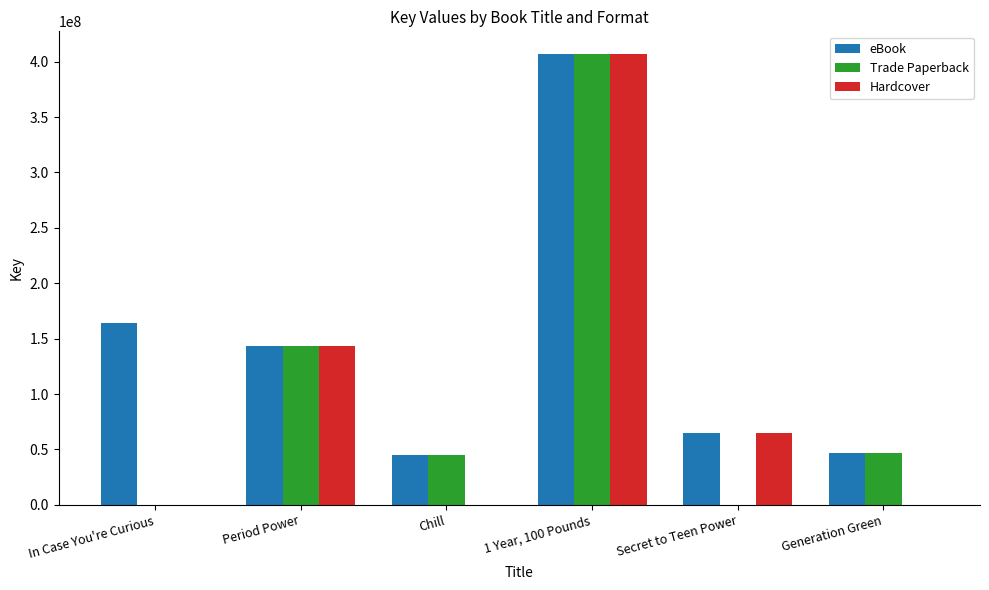

What is the maximum value shown in the chart?

407044749